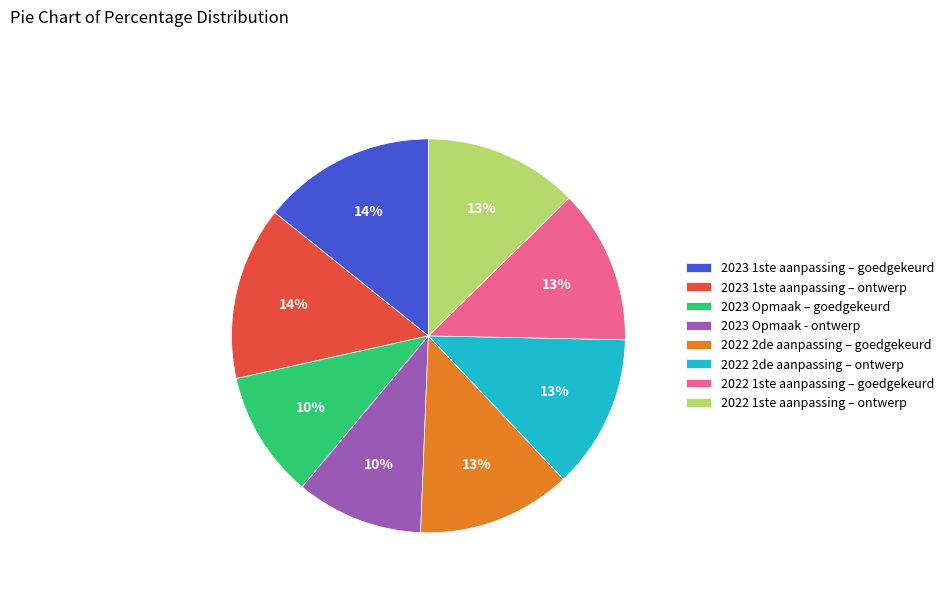

What percentage is the 2022 2de aanpassing – goedgekeurd slice, to the nearest percent?

13%